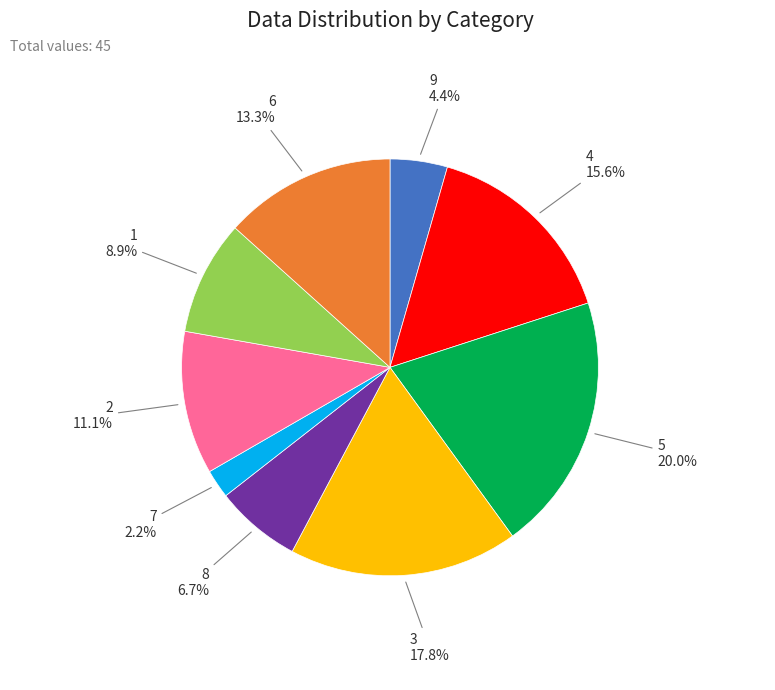

Does any single category account for the majority?

No